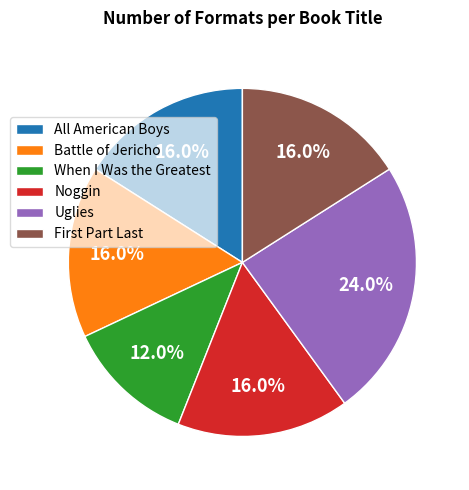

What is the ratio of the value at All American Boys to the value at Noggin?

1.0